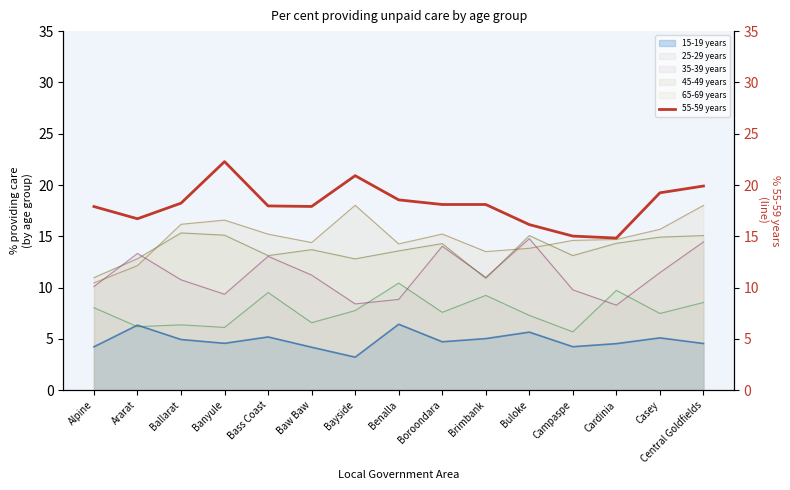

True or false: 15-19 years and 45-49 years intersect in this chart.

False